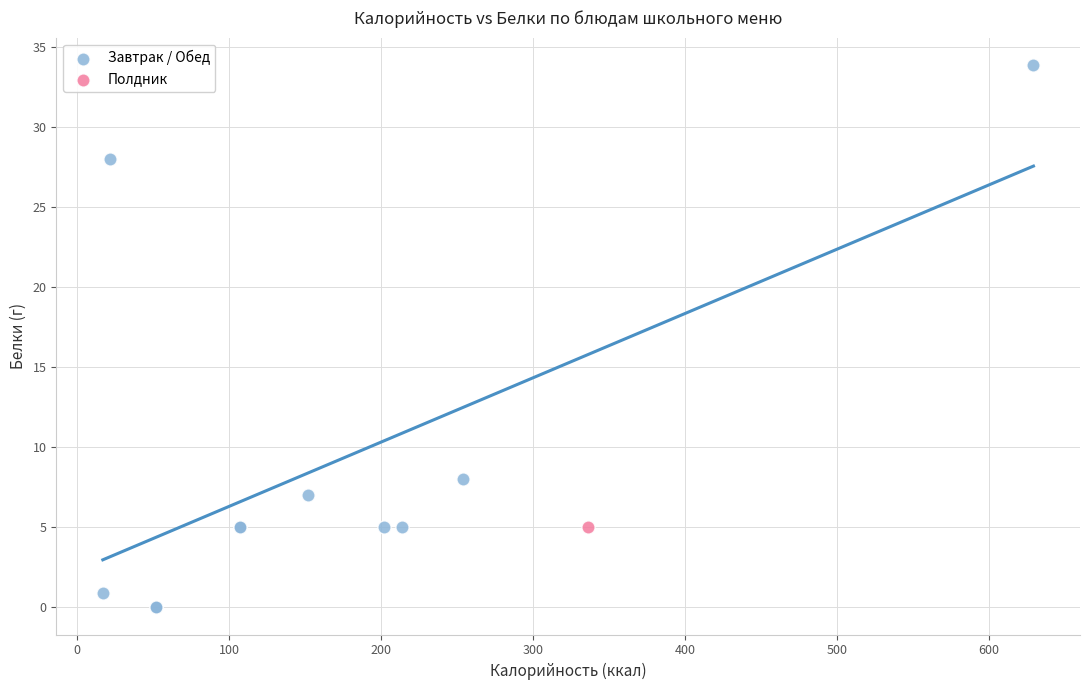

What are all the series names shown in the legend?

Завтрак / Обед, Полдник